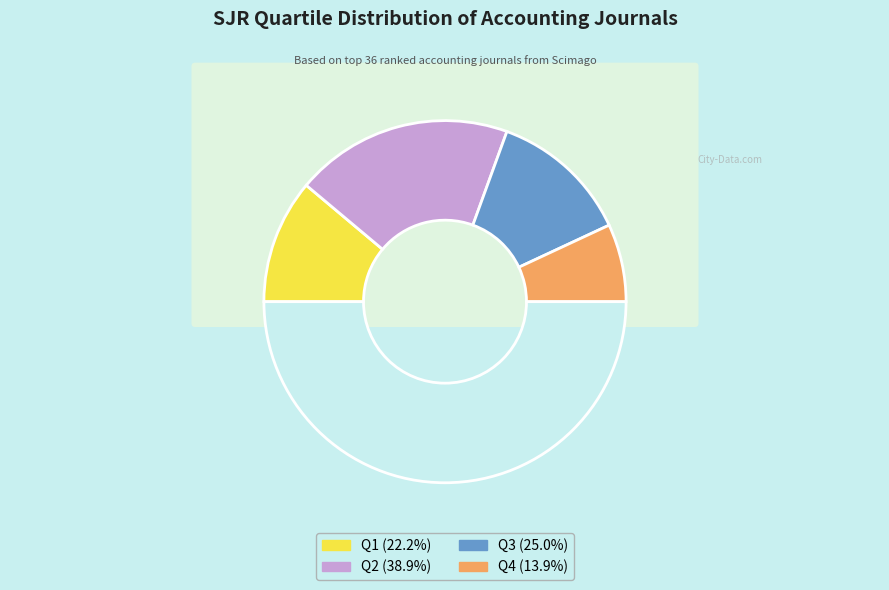

What percentage is the Q3 slice, to the nearest percent?

25%